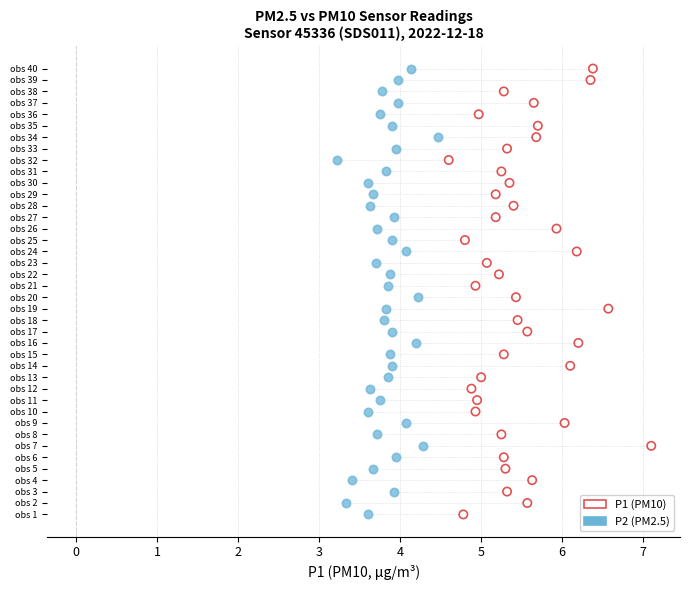

What are all the series names shown in the legend?

P1 (PM10), P2 (PM2.5)